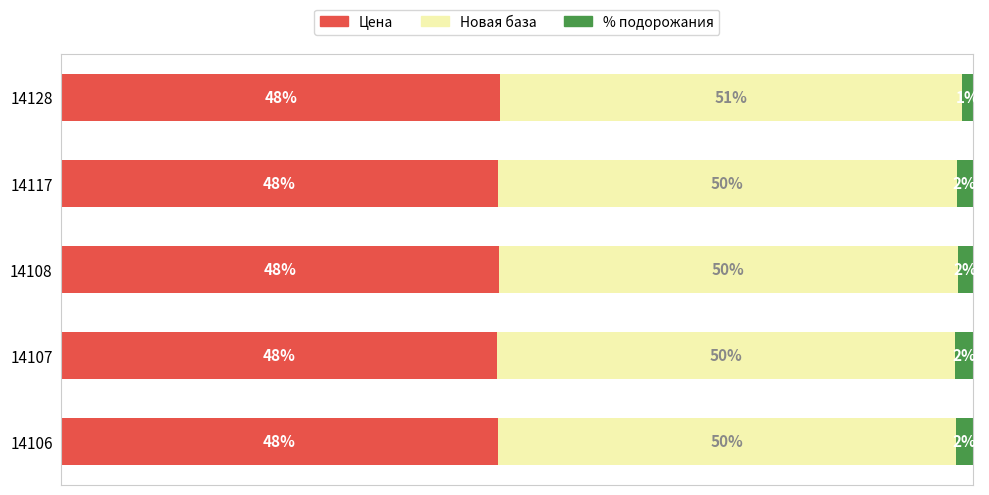

What are all the series names shown in the legend?

Цена, Новая база, % подорожания